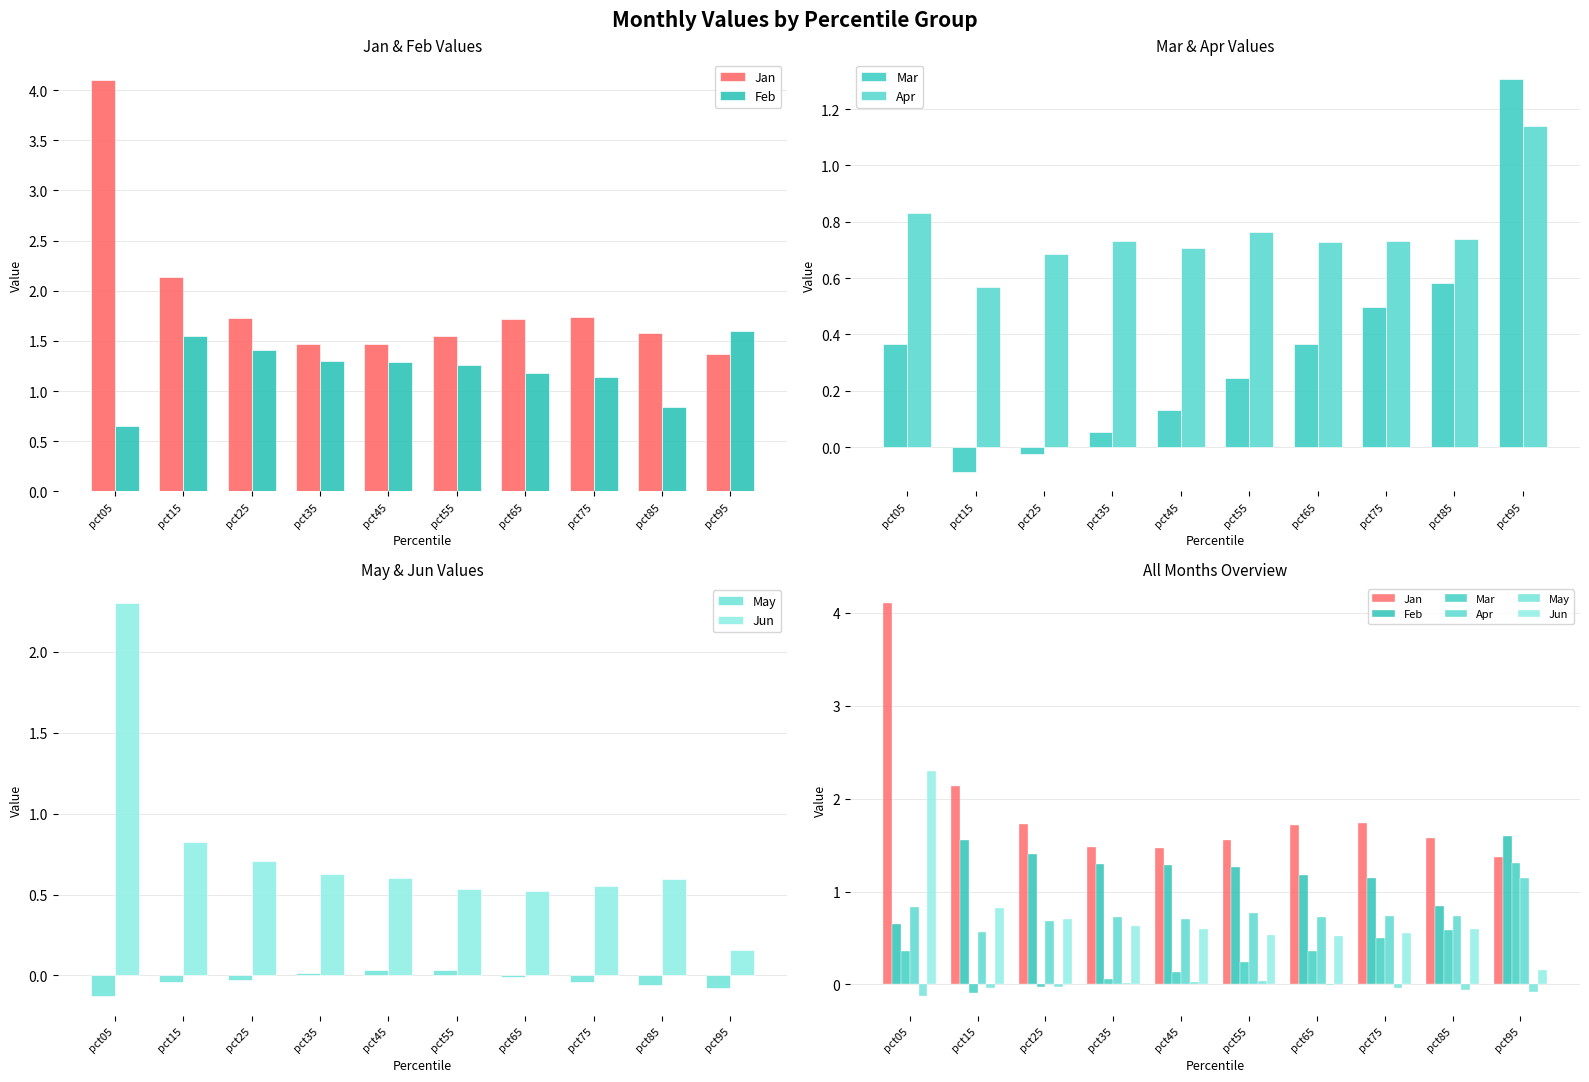

What is the smallest value displayed?

-0.1